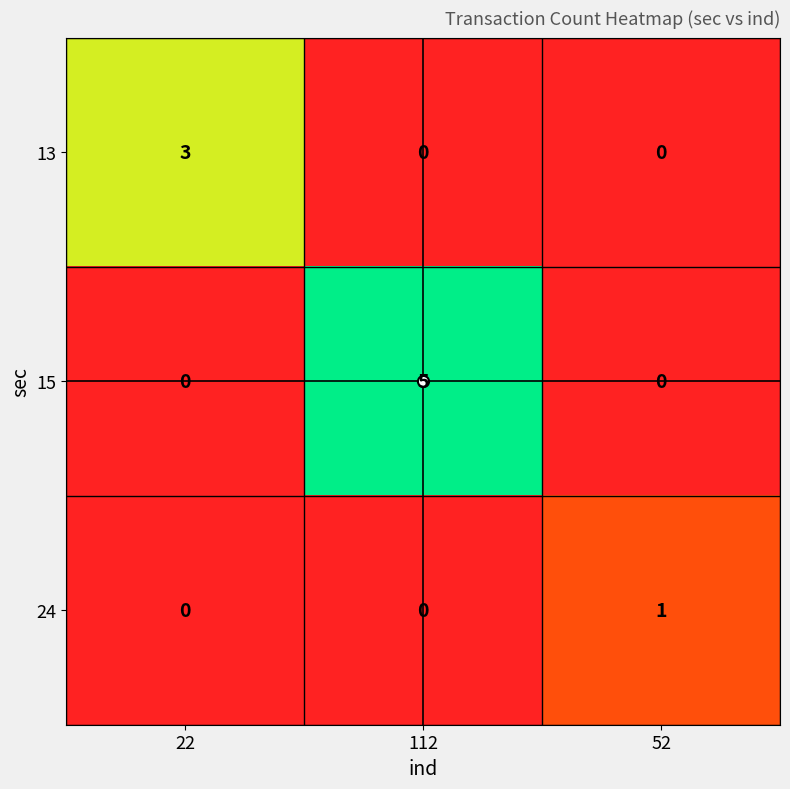

Which label corresponds to the largest value in the chart?

112